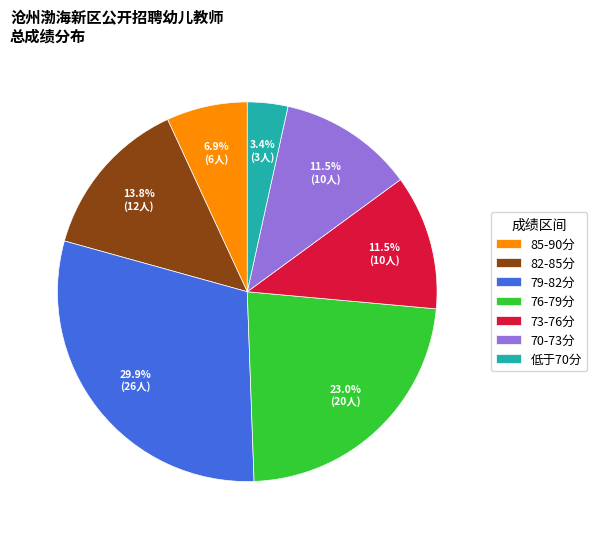

To the nearest percent, what is the difference between the largest and smallest slice percentages?

26%